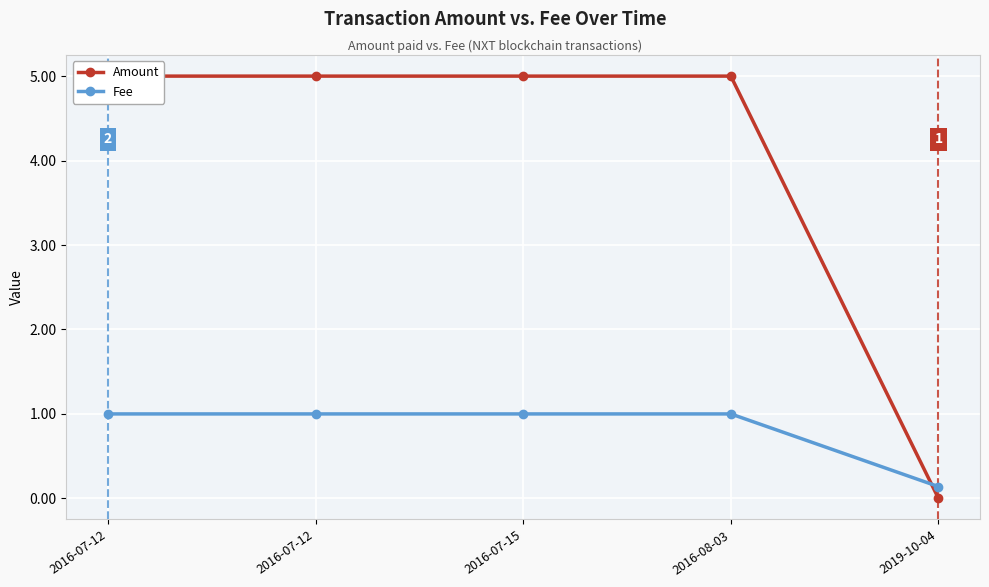

What is the highest value of the Fee series?

1.0